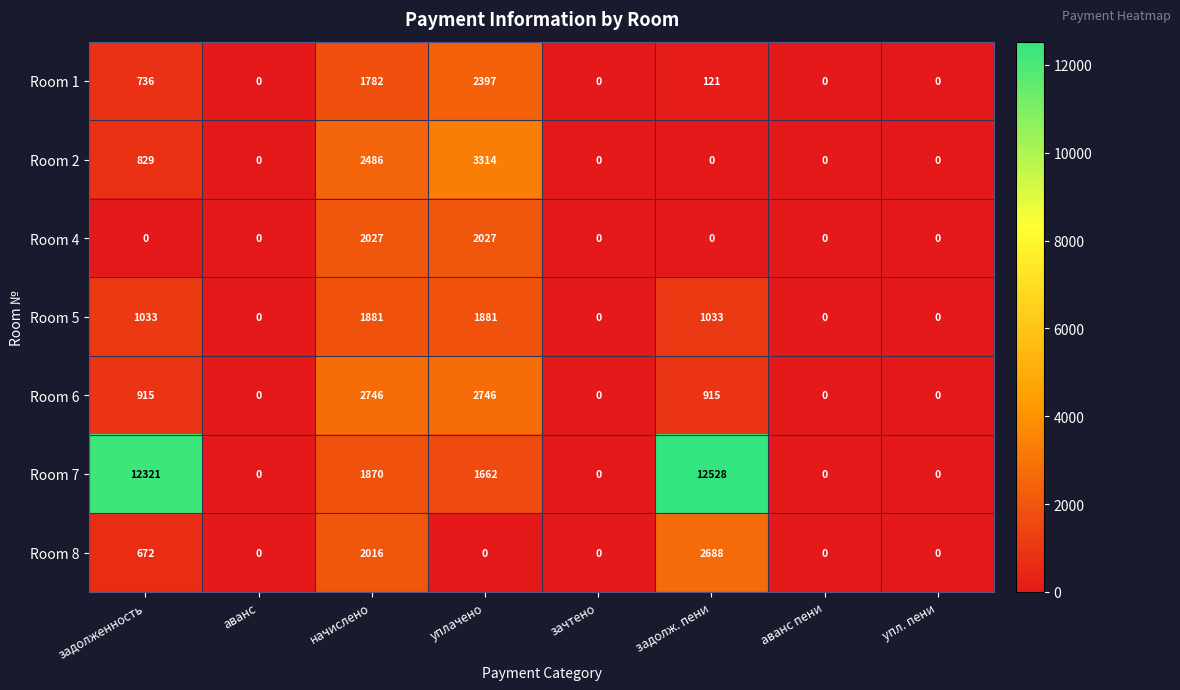

What is the average value of the Room 6 series?

915